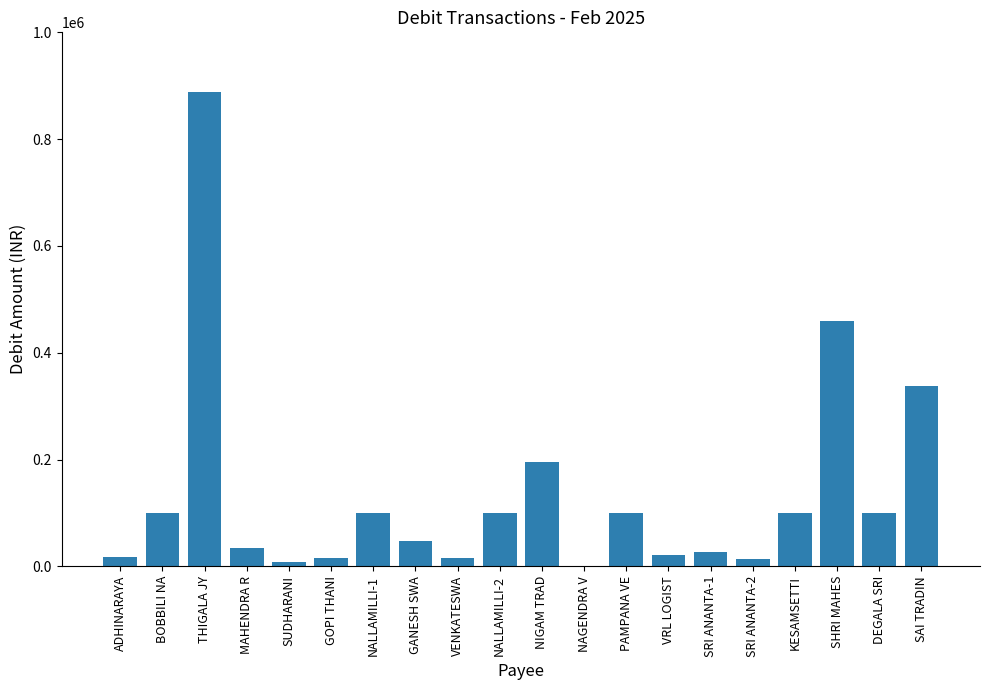

How many distinct data groups are displayed?

1